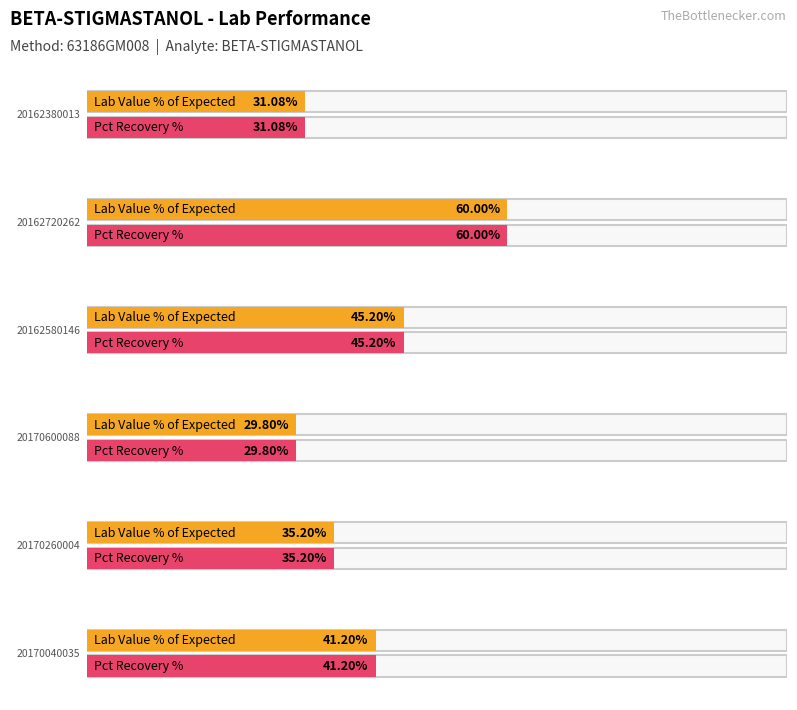

Where is Lab Value nearest to the value 1487?

20162720262